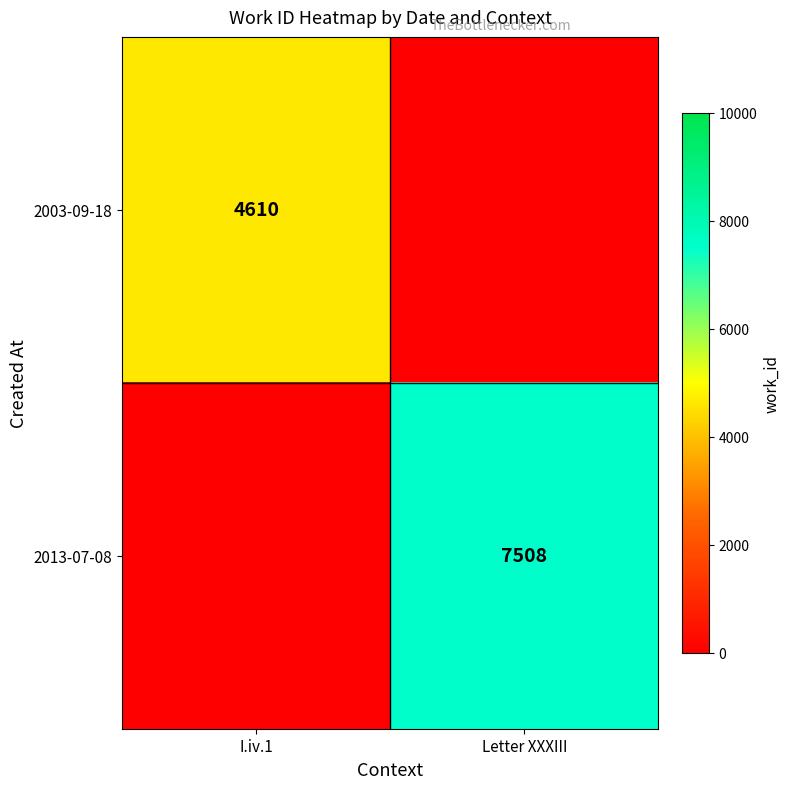

True or false: 2013-07-08 has a value of 4595.6 at Letter XXXIII.

False